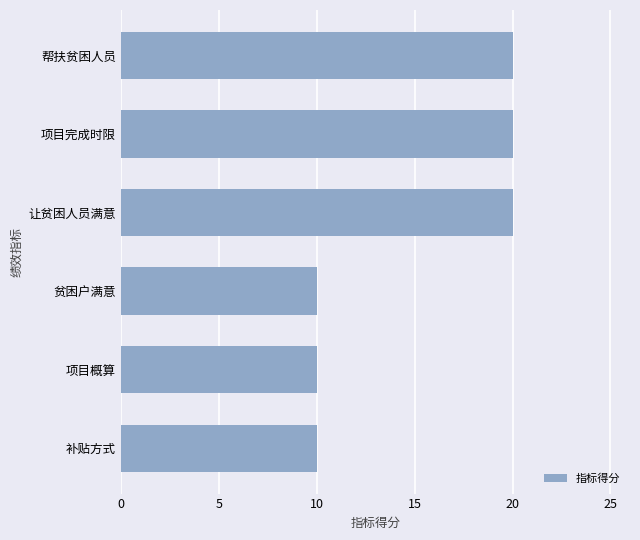

Reading bottom to top, list all the values displayed in this chart.

补贴方式=10	项目概算=10	贫困户满意=10	让贫困人员满意=20	项目完成时限=20	帮扶贫困人员=20